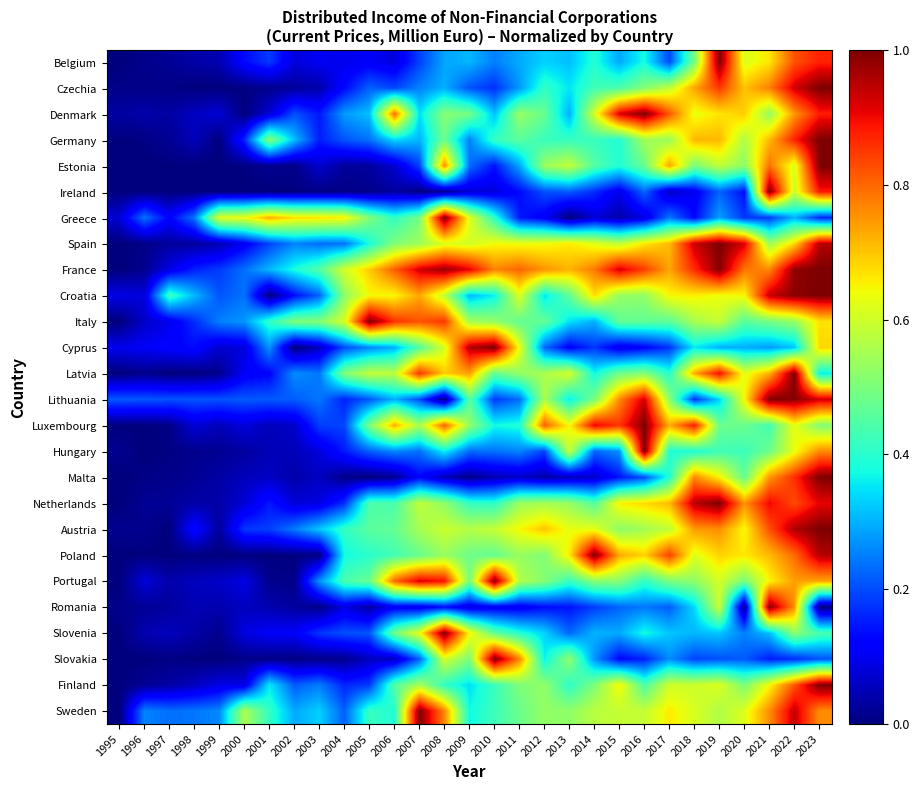

What is the spread (max minus min) of values at 2019?

0.8